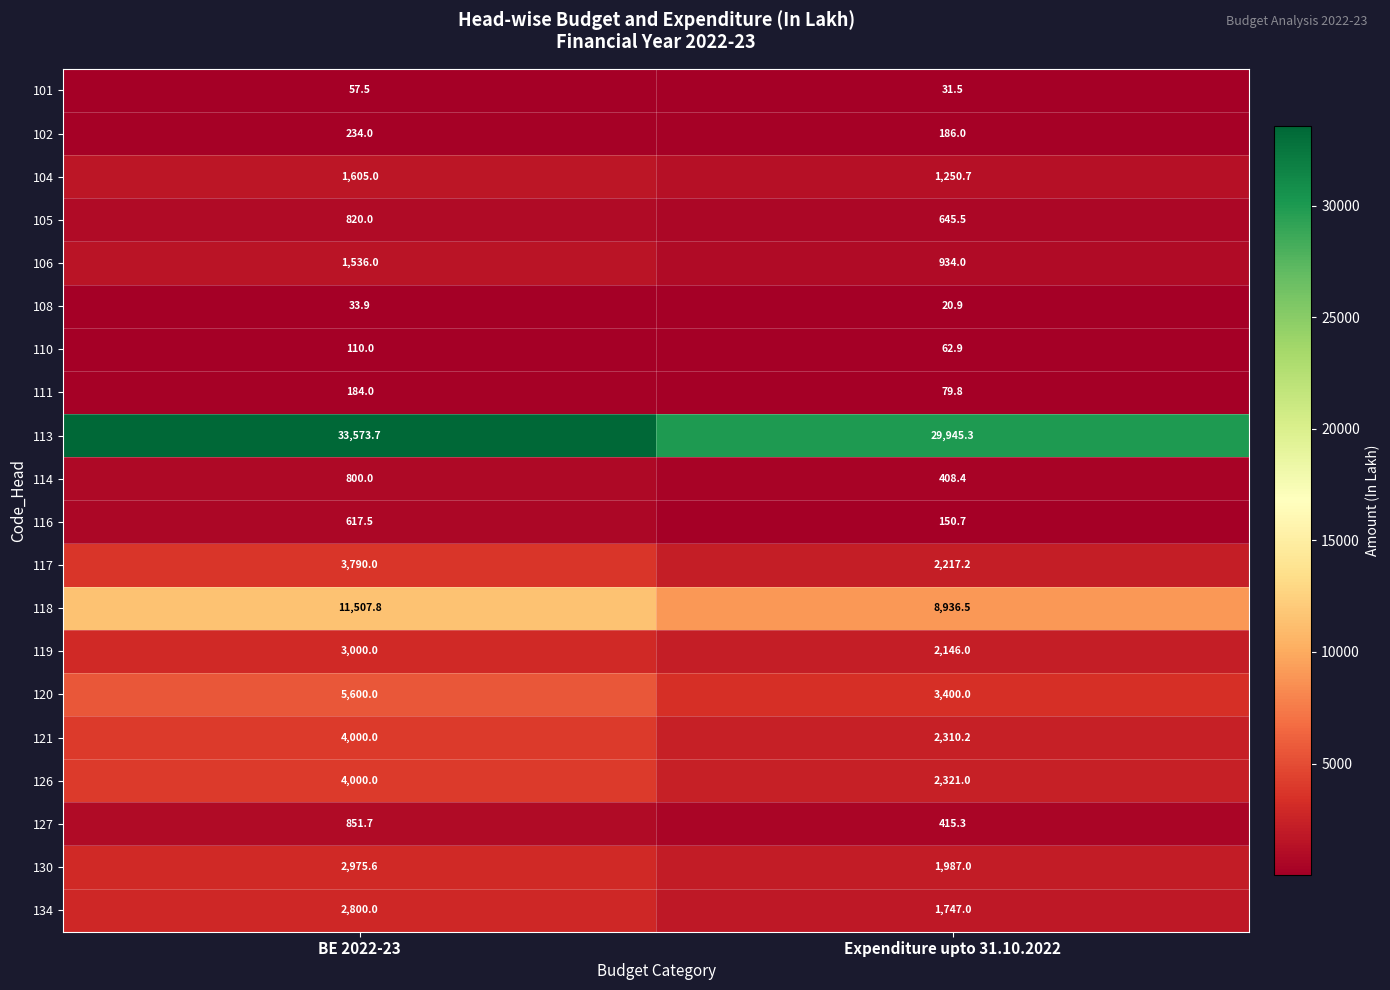

Rank the categories by 104 value from lowest to highest.

Expenditure upto 31.10.2022, BE 2022-23